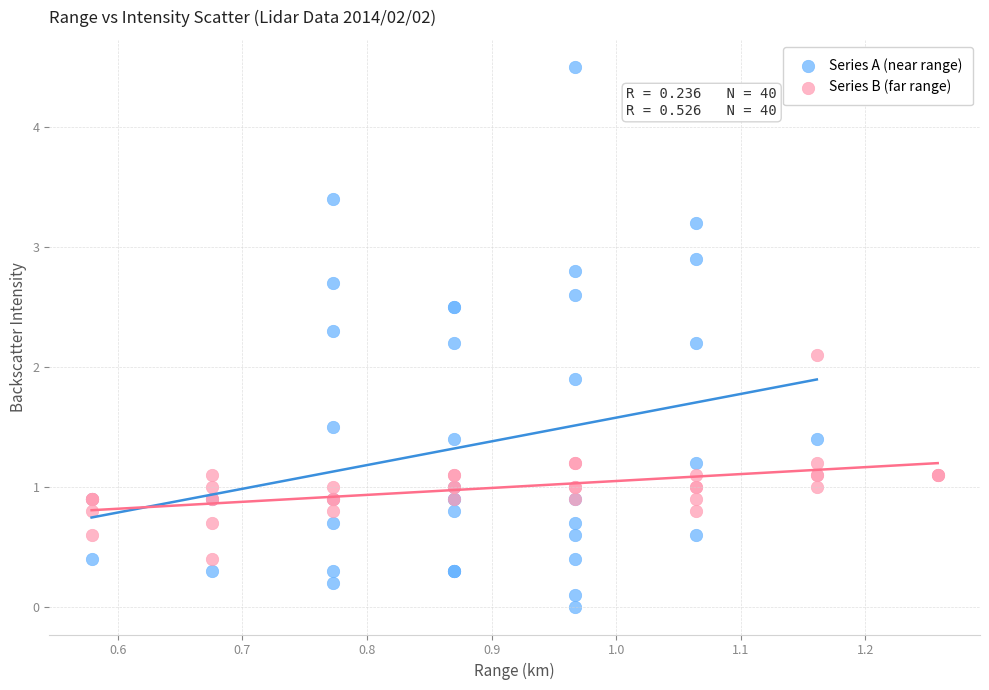

Which series reaches the minimum Y coordinate?

Series A (near range)